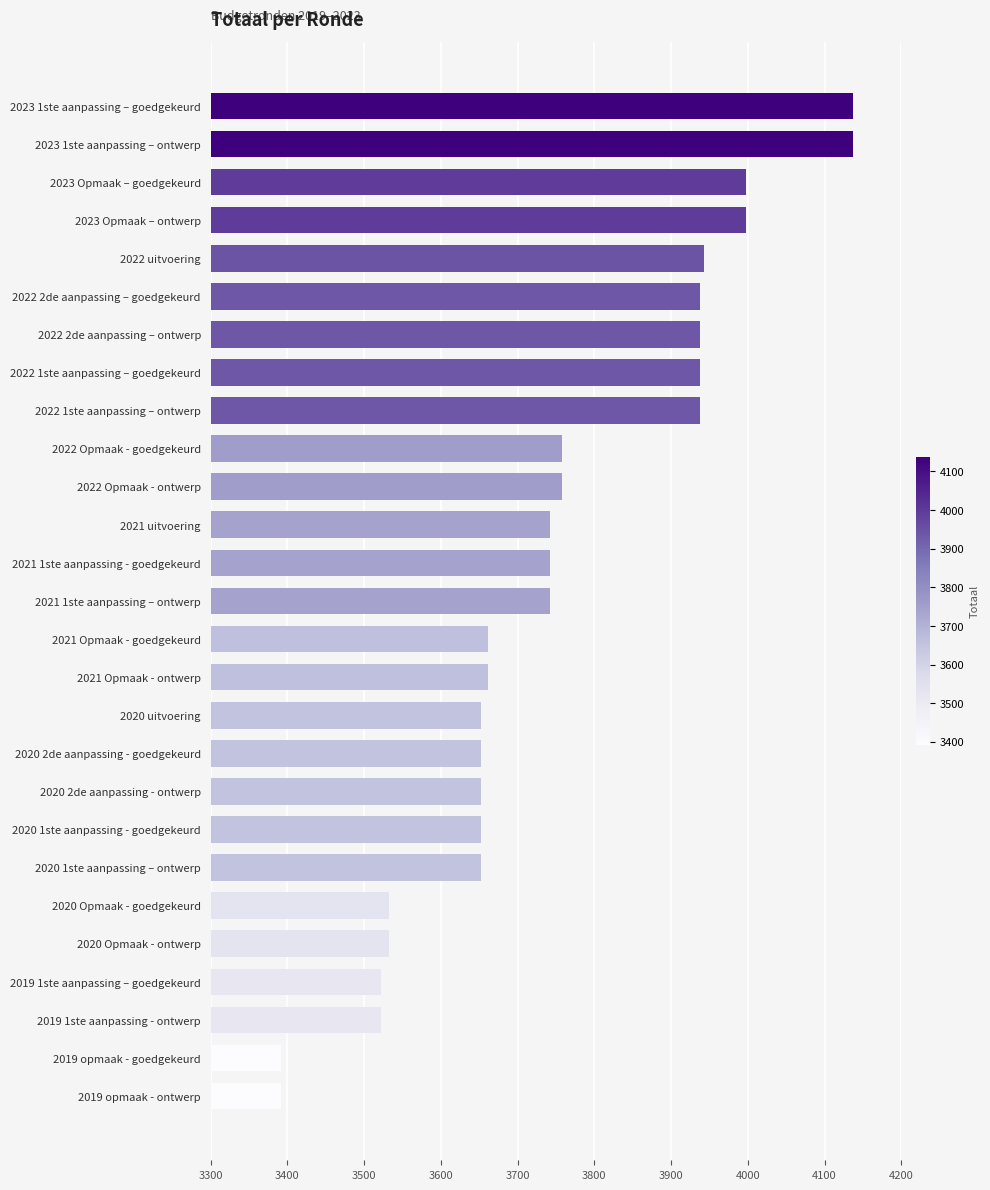

The value at 2022 1ste aanpassing – ontwerp is 2015. True or false?

False